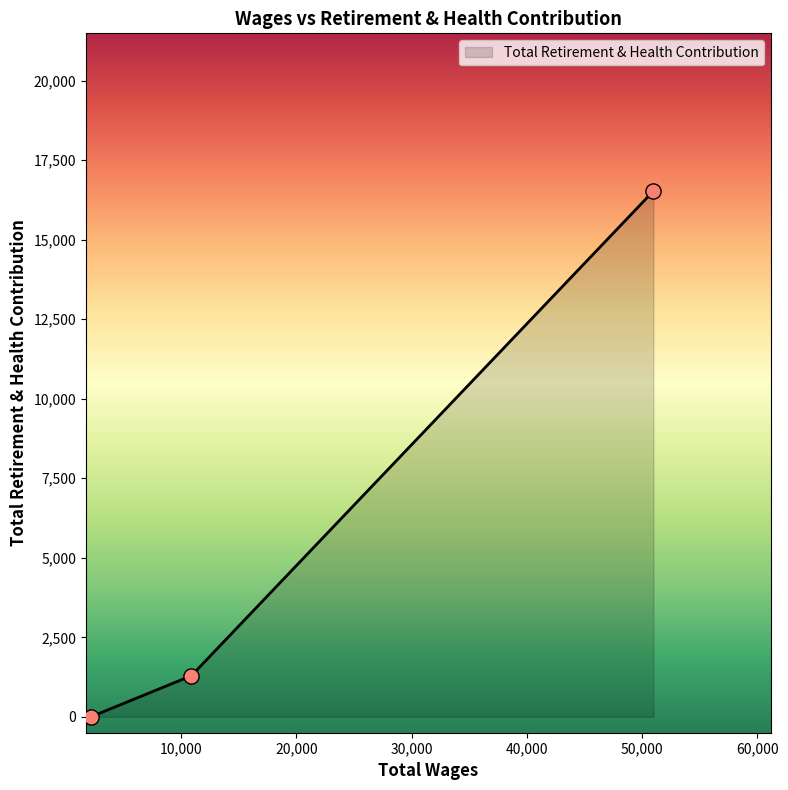

What is the greatest value displayed?

16531